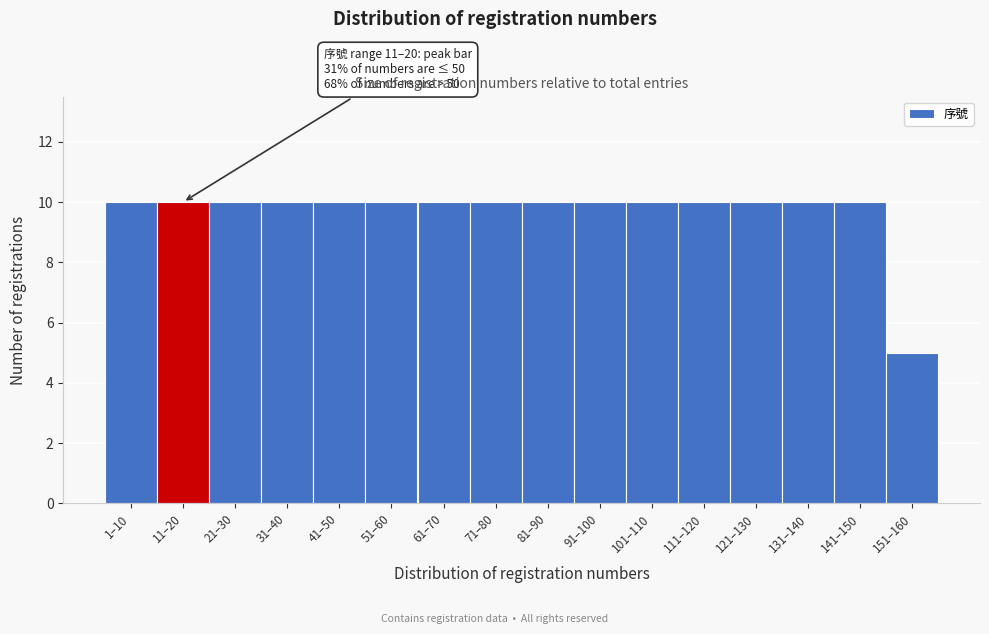

Reading left to right, transcribe all the data shown in this chart.

10	10	10	10	10	10	10	10	10	10	10	10	10	10	10	5